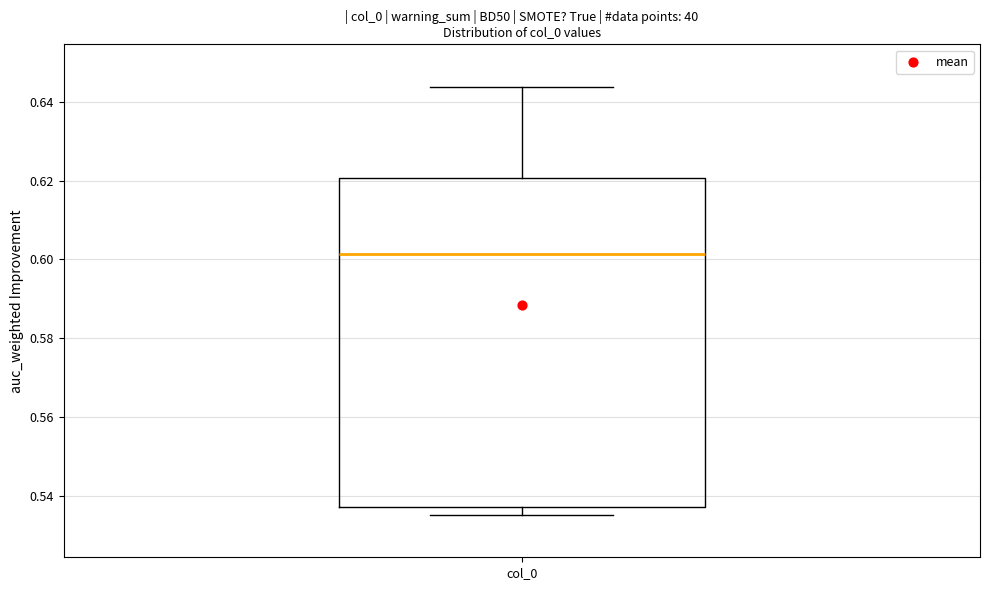

Where is the lower edge of the box for col_0 on the y-axis? The values are not printed on the chart, so give them approximately, as read against the axis.

0.536